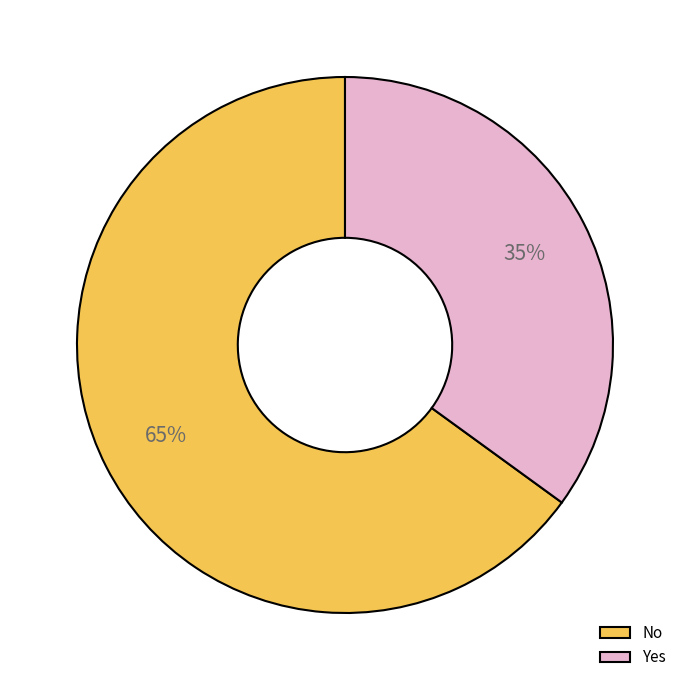

Approximately how many times larger is the value at Yes compared to No?

0.5